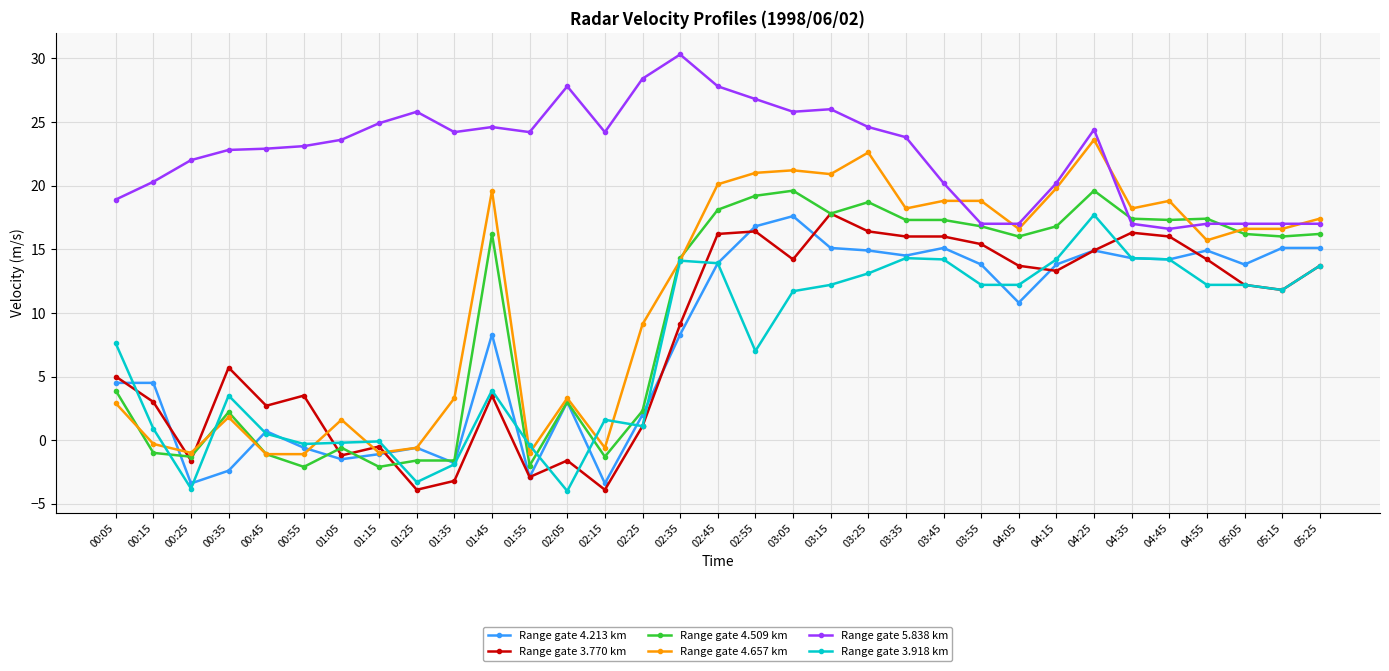

At which category is the sum across all series the highest?

04:25